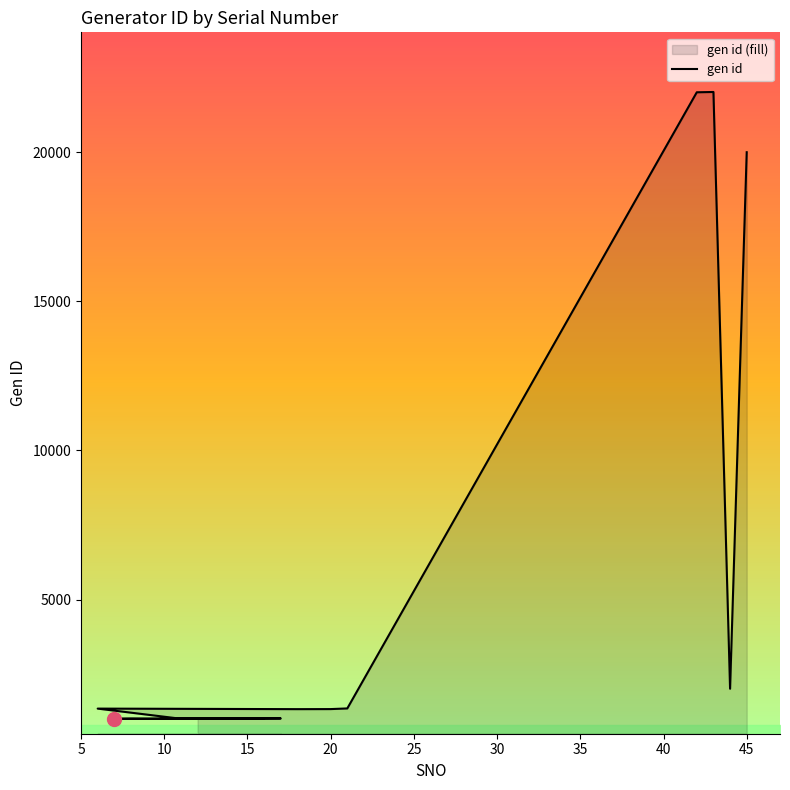

Count the number of data series in this chart.

1